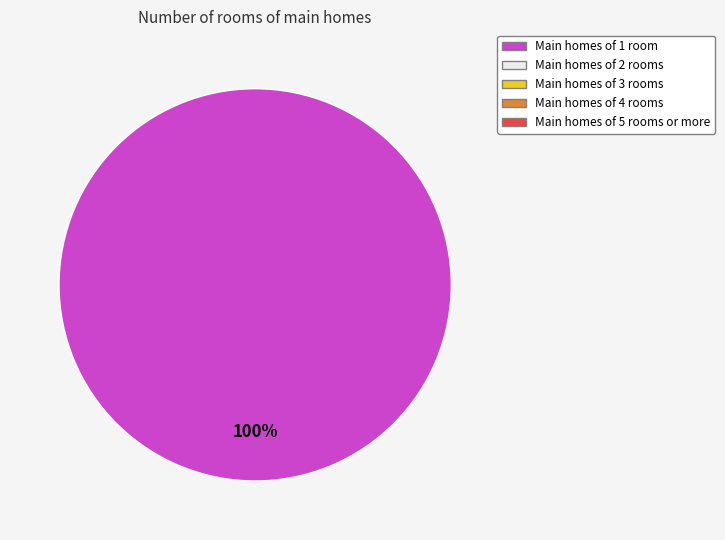

Does any single category account for the majority?

Yes